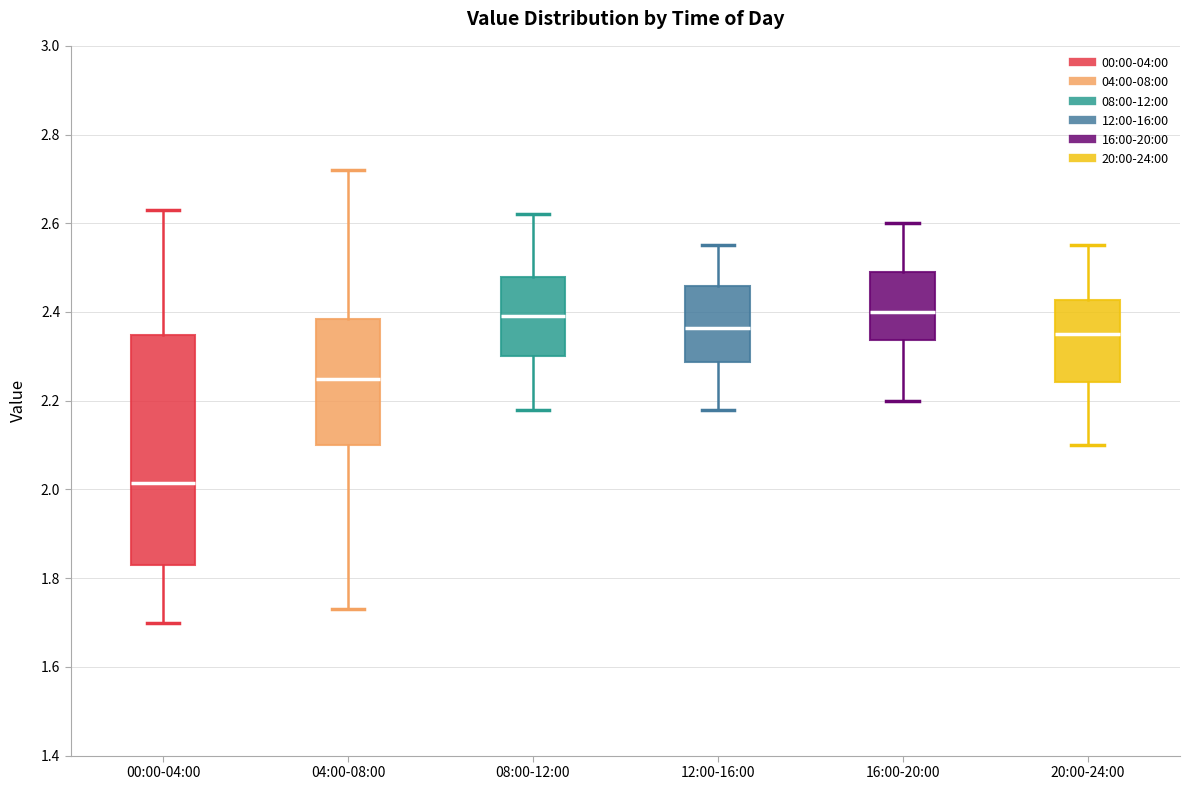

Where is the lower edge of the box for 04:00-08:00 on the y-axis? The values are not printed on the chart, so give them approximately, as read against the axis.

2.10